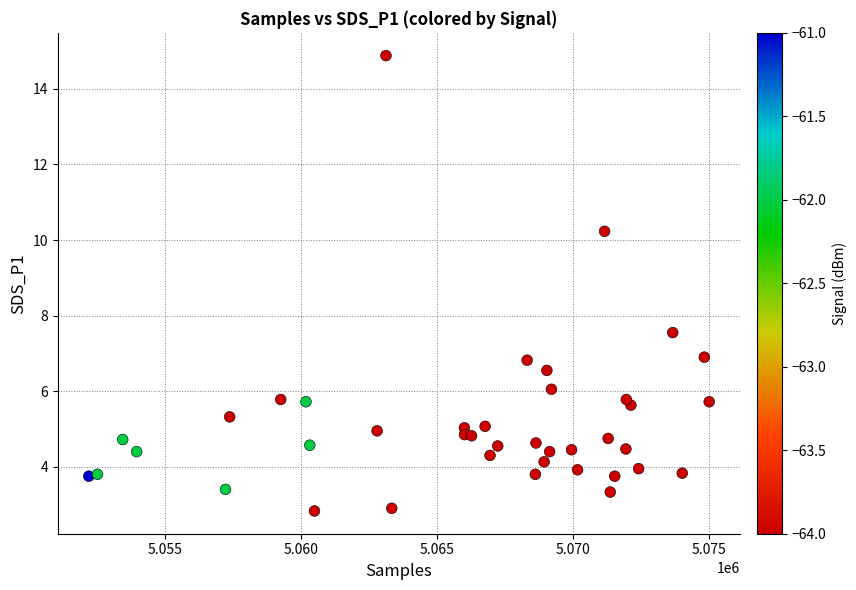

What is the range of X values (max minus min)?

22812.0